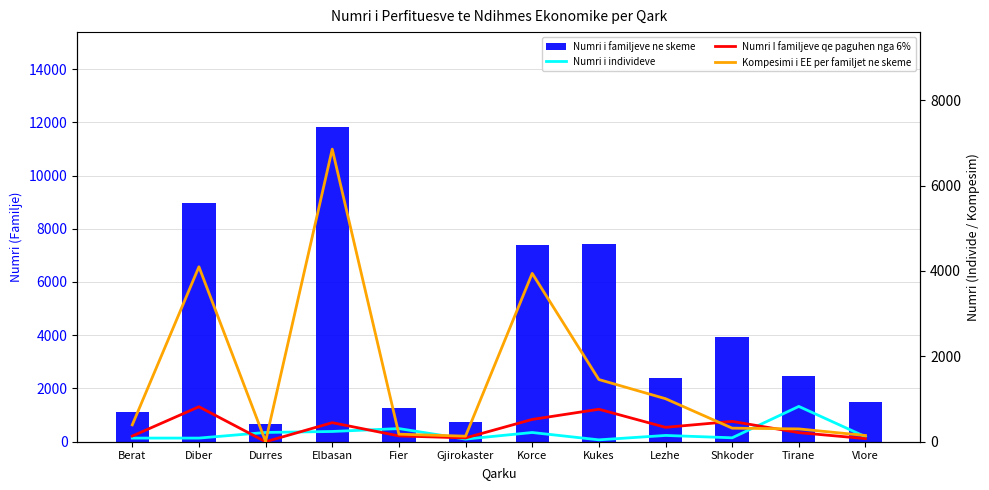

What is the sum of the Numri I familjeve qe paguhen nga 6% values at Vlore and Shkoder?

549